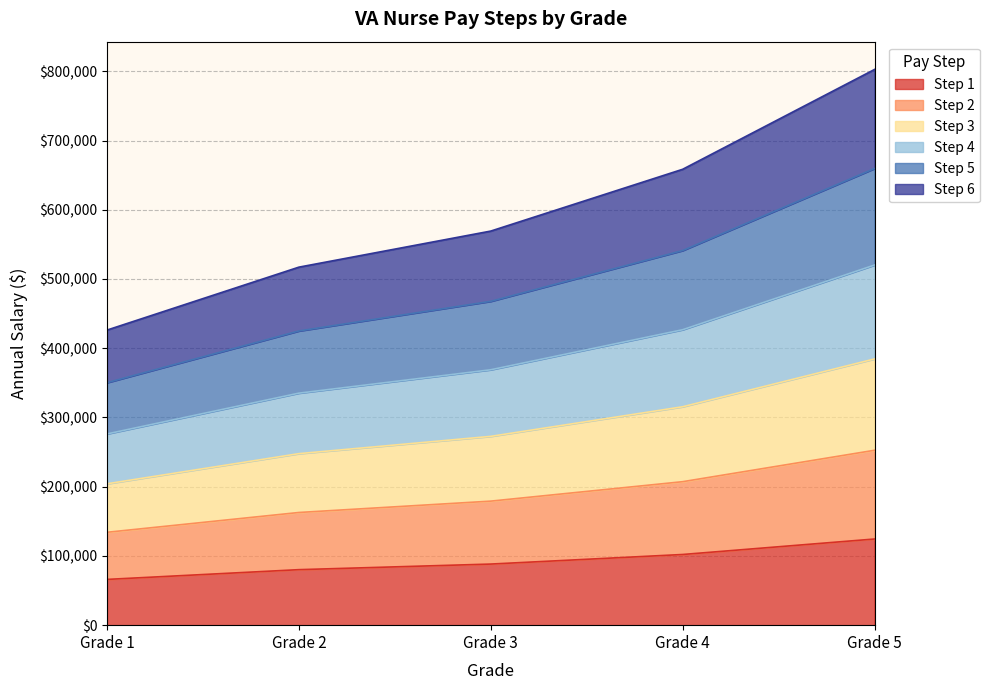

Does the chart display data point markers on the line(s)?

No